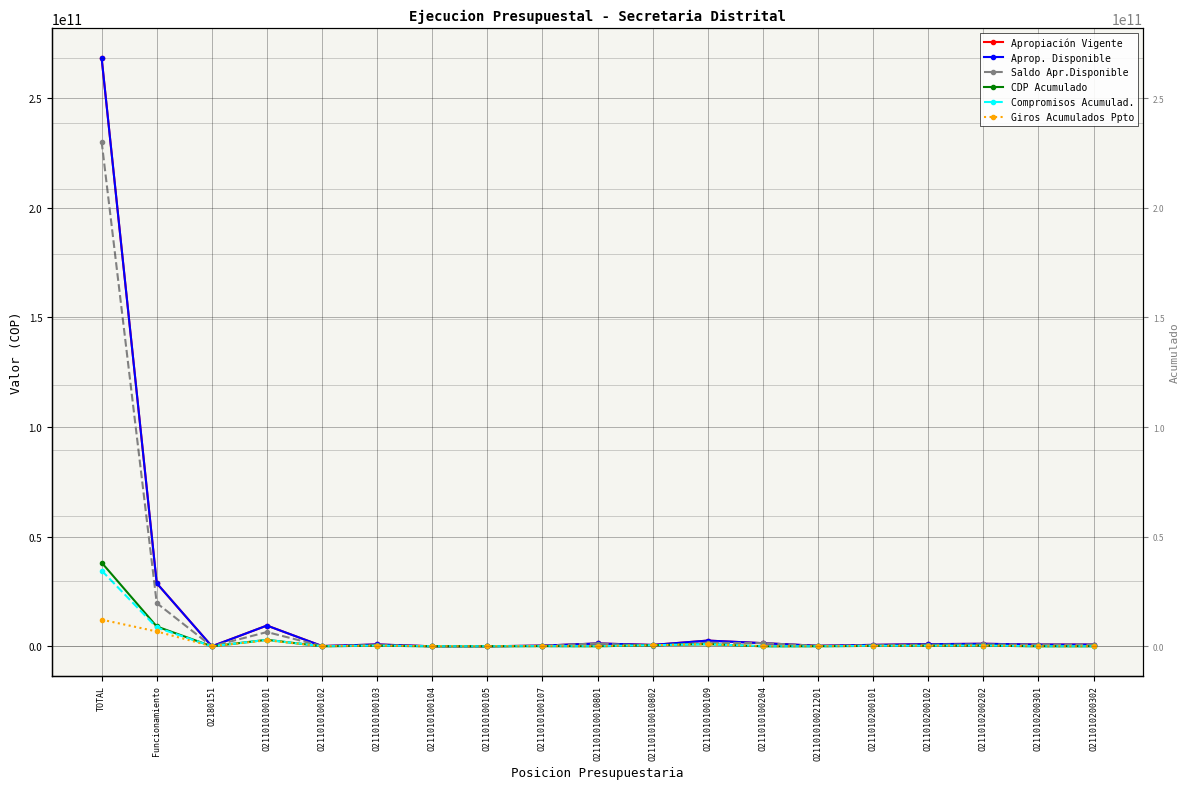

How many lines are shown in the chart?

6